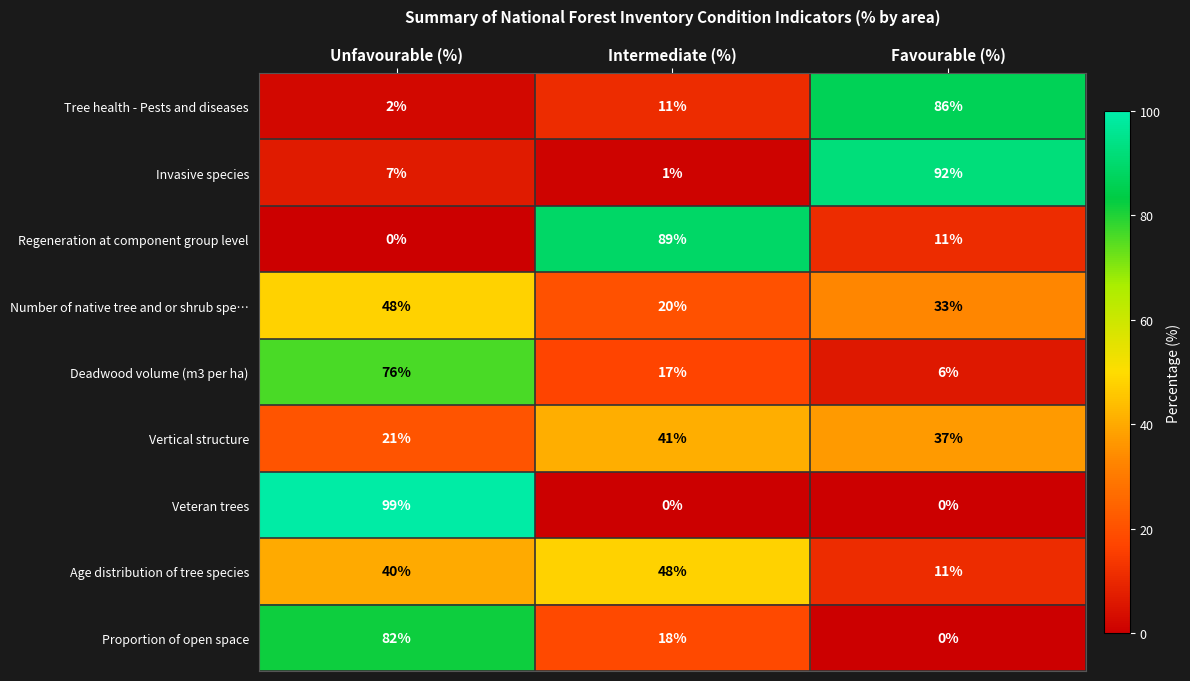

How many data points does each series have?

3